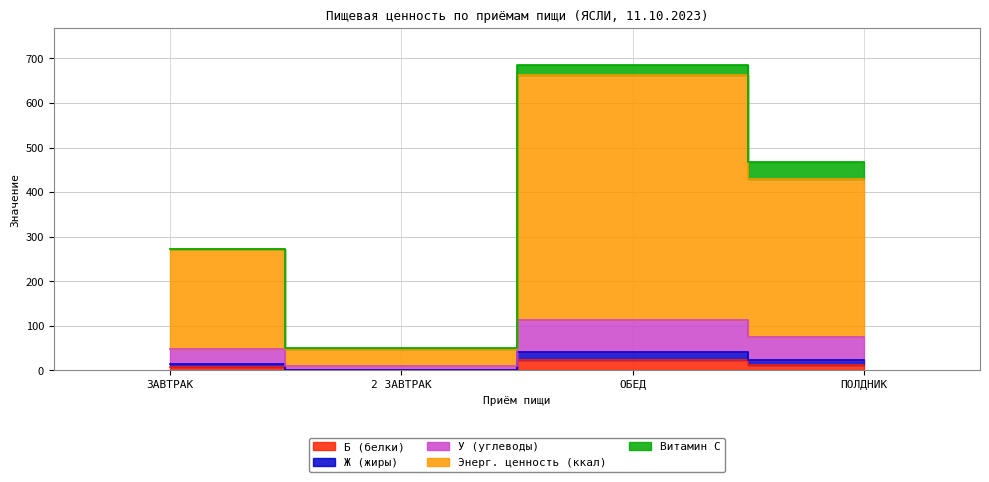

True or false: Б (белки) and Энерг. ценность (ккал) intersect in this chart.

False